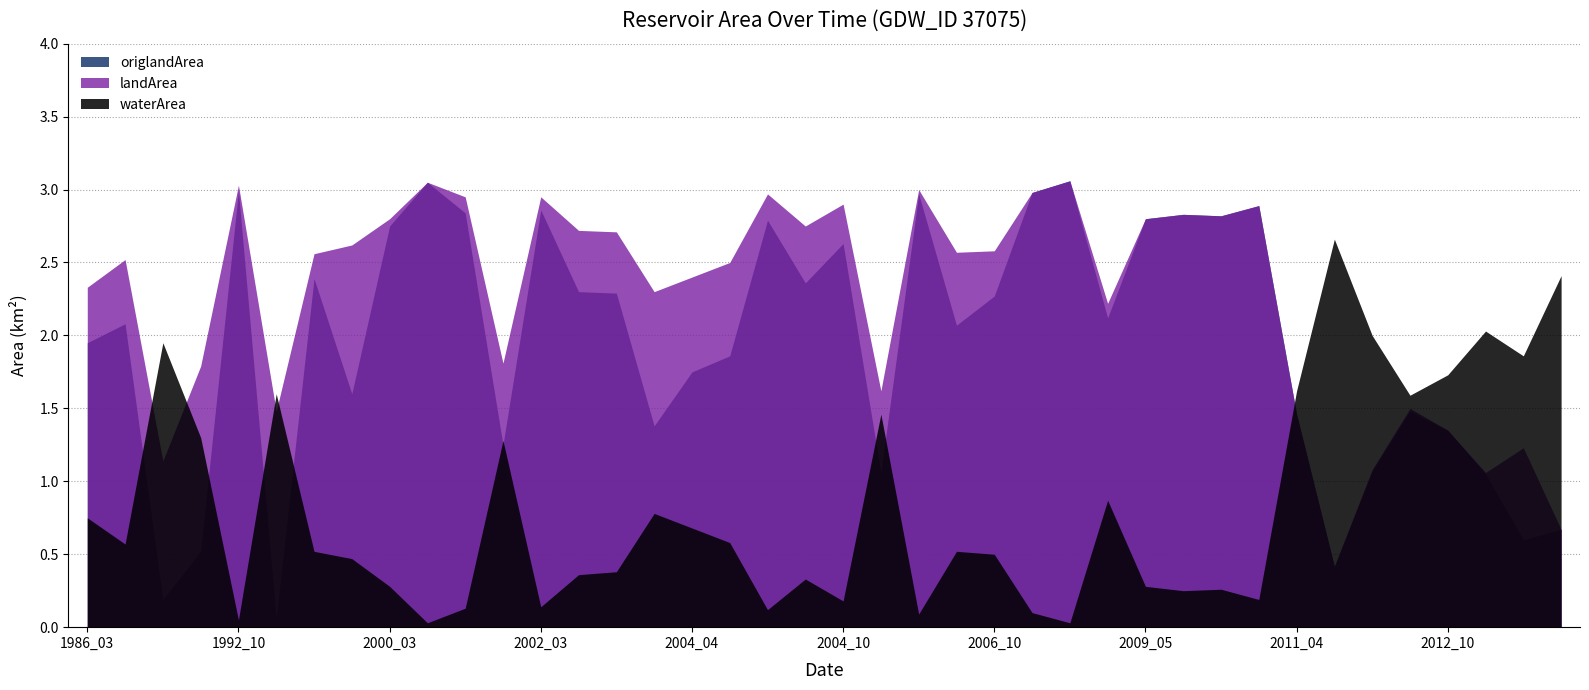

Rank the series by their maximum value, from lowest to highest.

waterArea, landArea, origlandArea